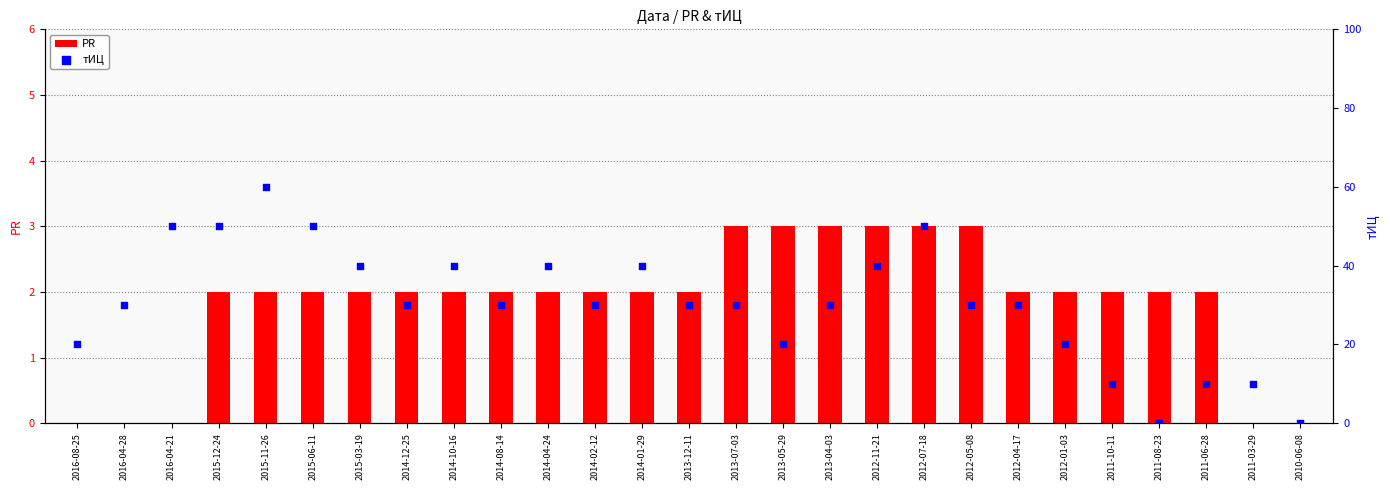

Which series reaches the minimum Y coordinate?

PR